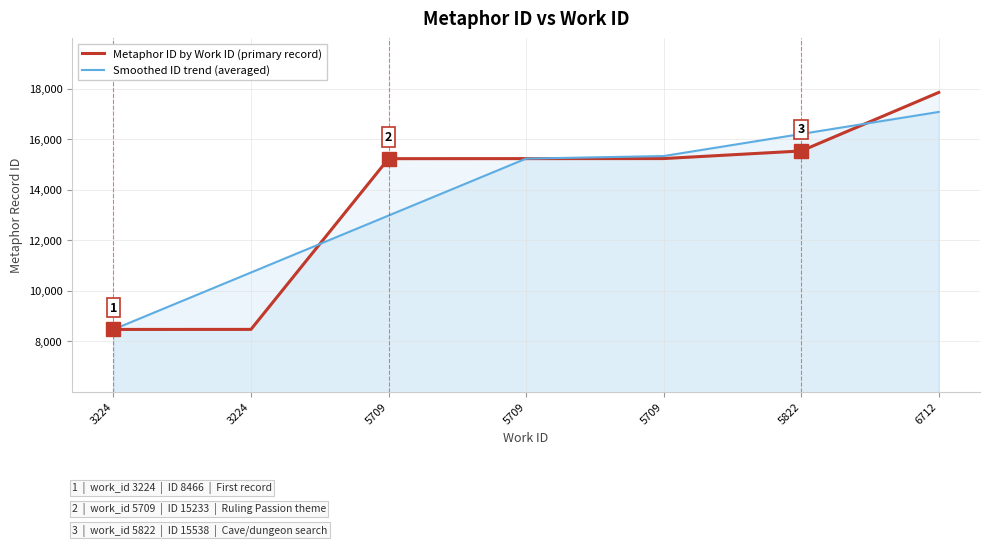

Which category has the highest value in the Metaphor ID by Work ID (primary record) series?

6712